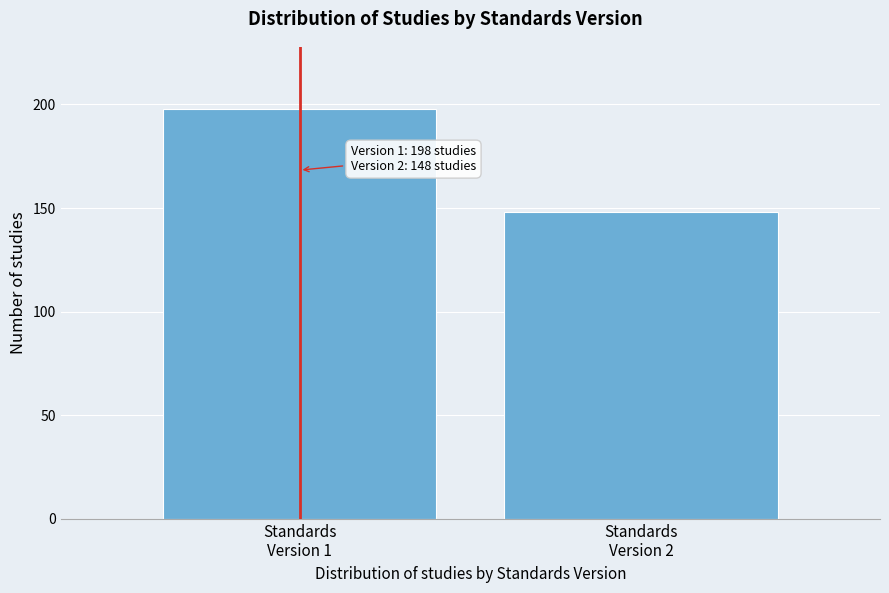

Reading left to right, extract all data points from this chart.

198	148